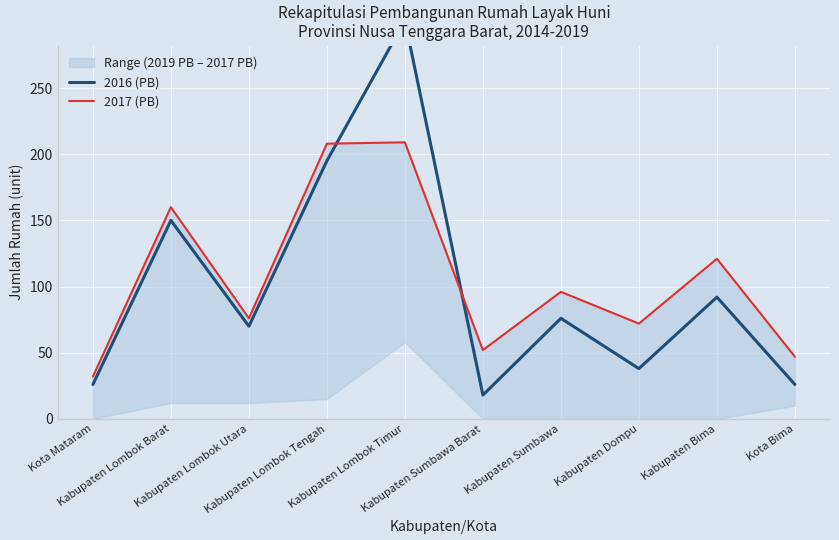

What is the average value of the 2016 (PB) series?

99